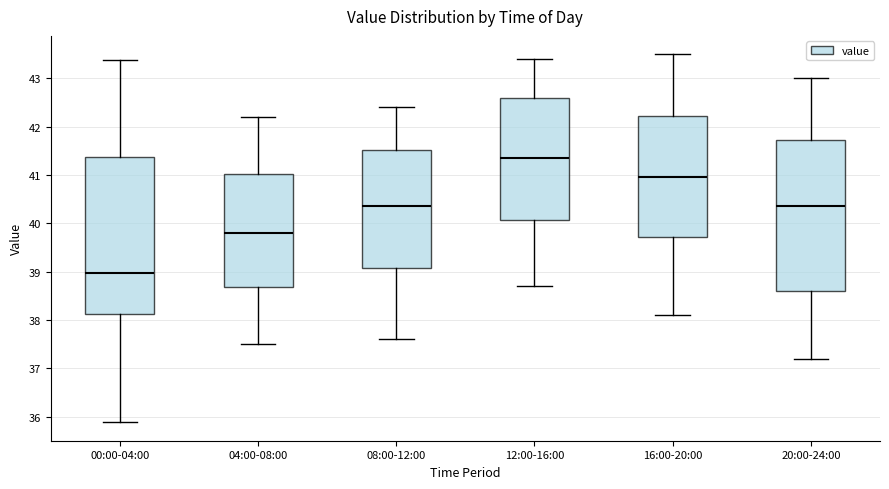

Where does the median line of the box for 12:00-16:00 sit on the y-axis? The values are not printed on the chart, so give them approximately, as read against the axis.

41.4